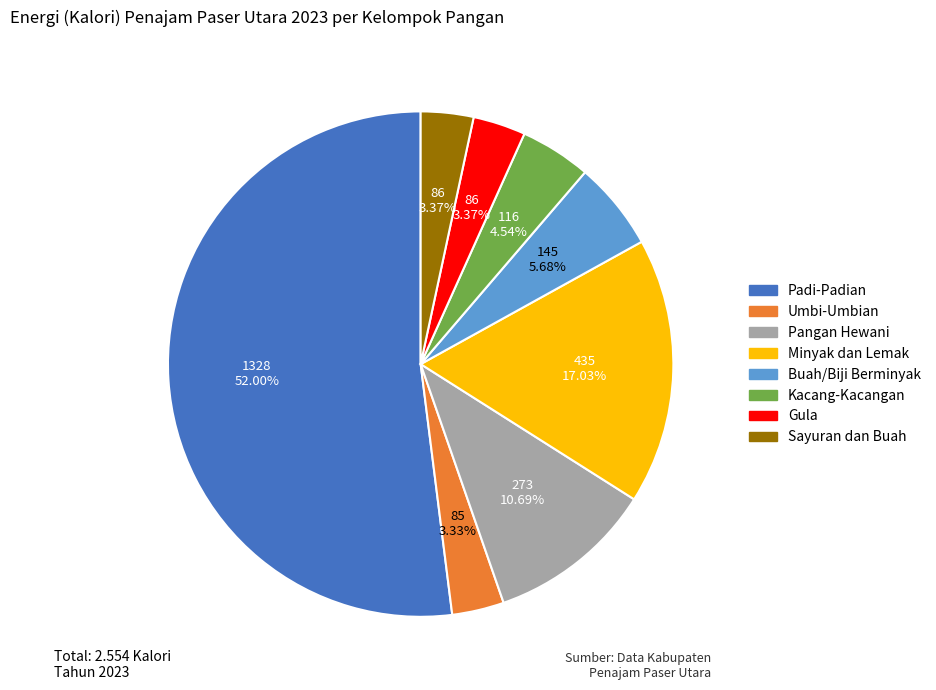

Is Kacang-Kacangan the majority of the pie?

No